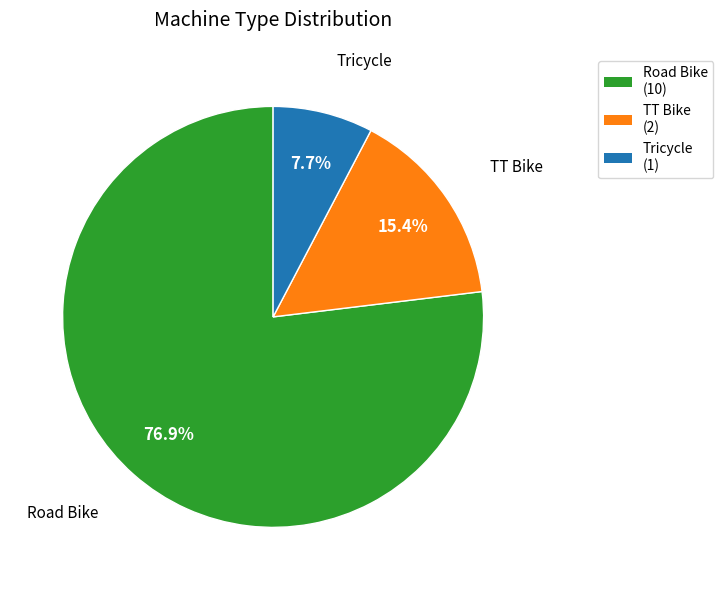

Approximately how many times larger is the value at Tricycle (1) compared to TT Bike (2)?

0.5